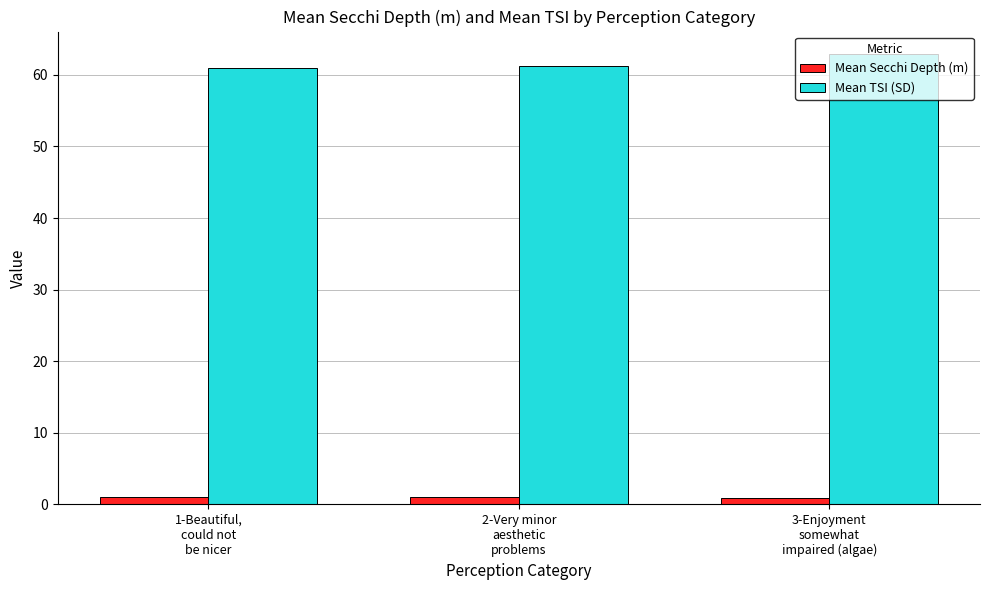

How many bars are there in each group?

2